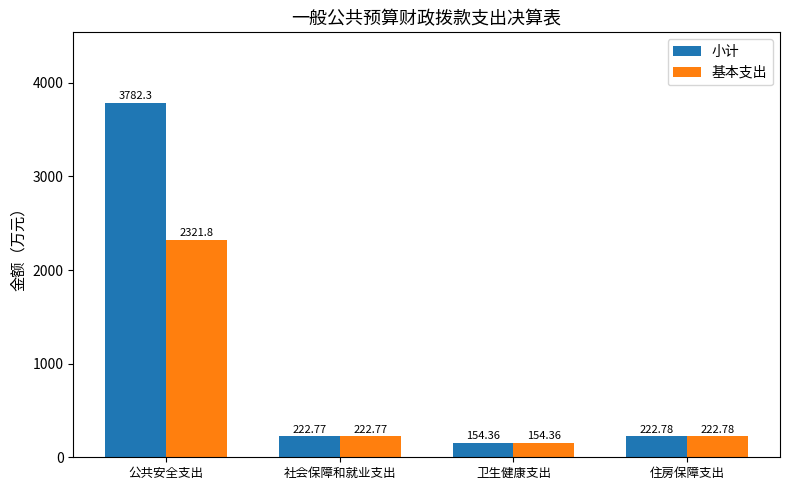

Which series has the largest total across all categories?

小计